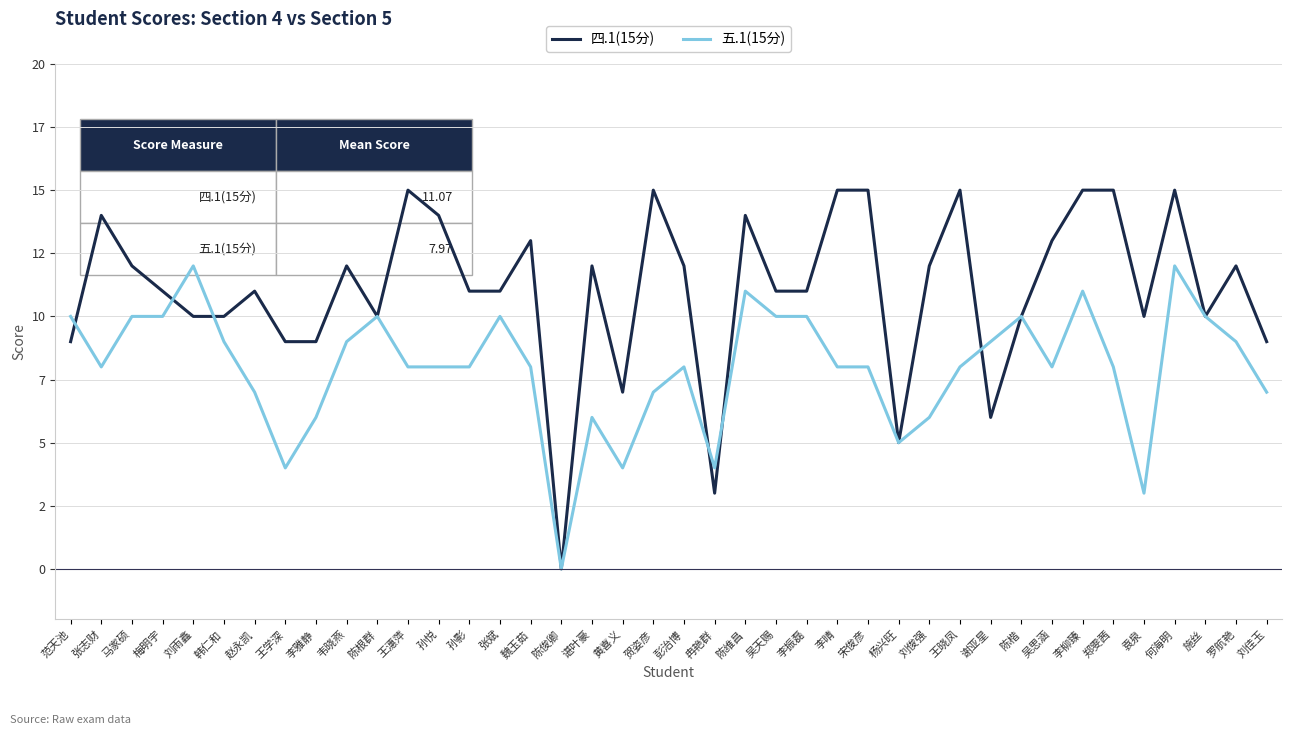

The value of 五.1(15分) at 袁泉 is 2. True or false?

False